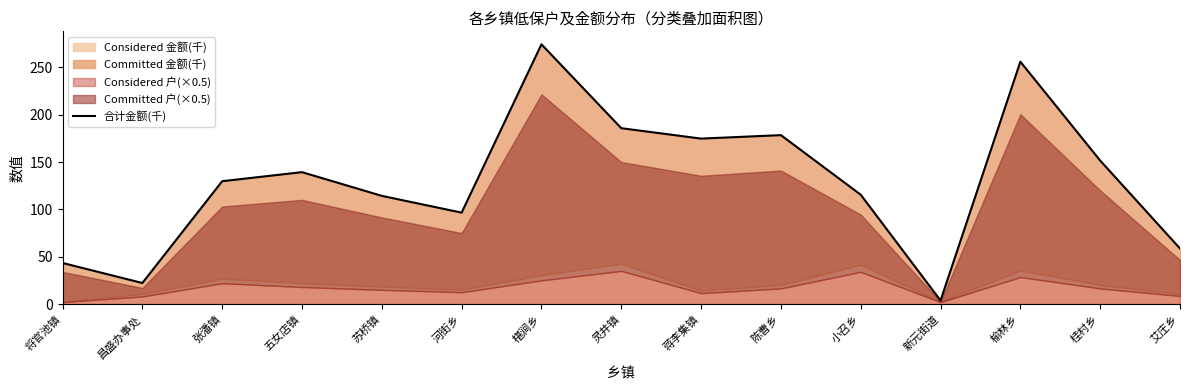

What is the average value?

129.6